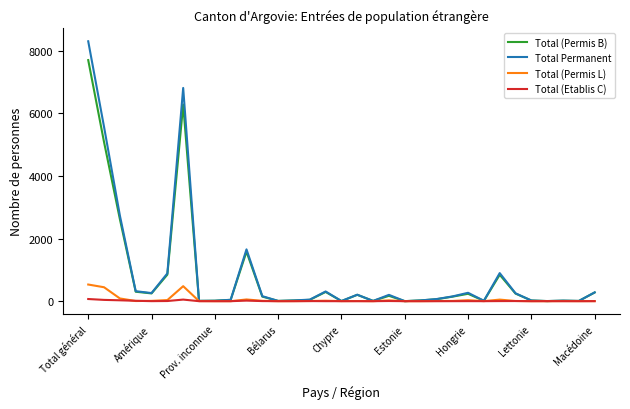

How many interior local valleys does the Total (Etablis C) series have?

3